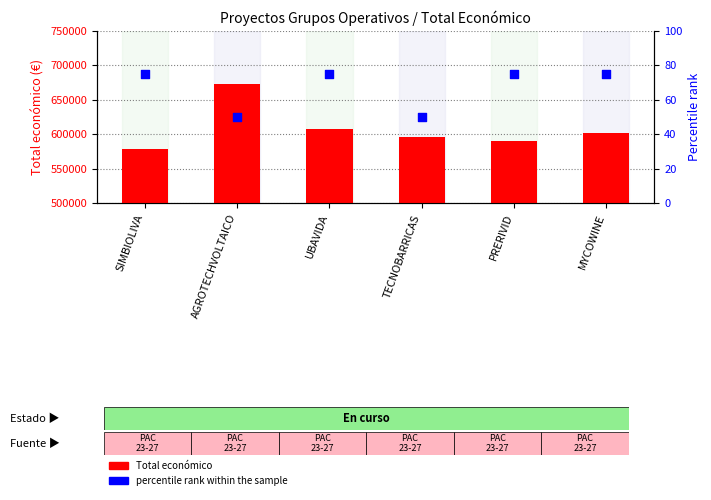

Which series has the largest total across all categories?

Total económico